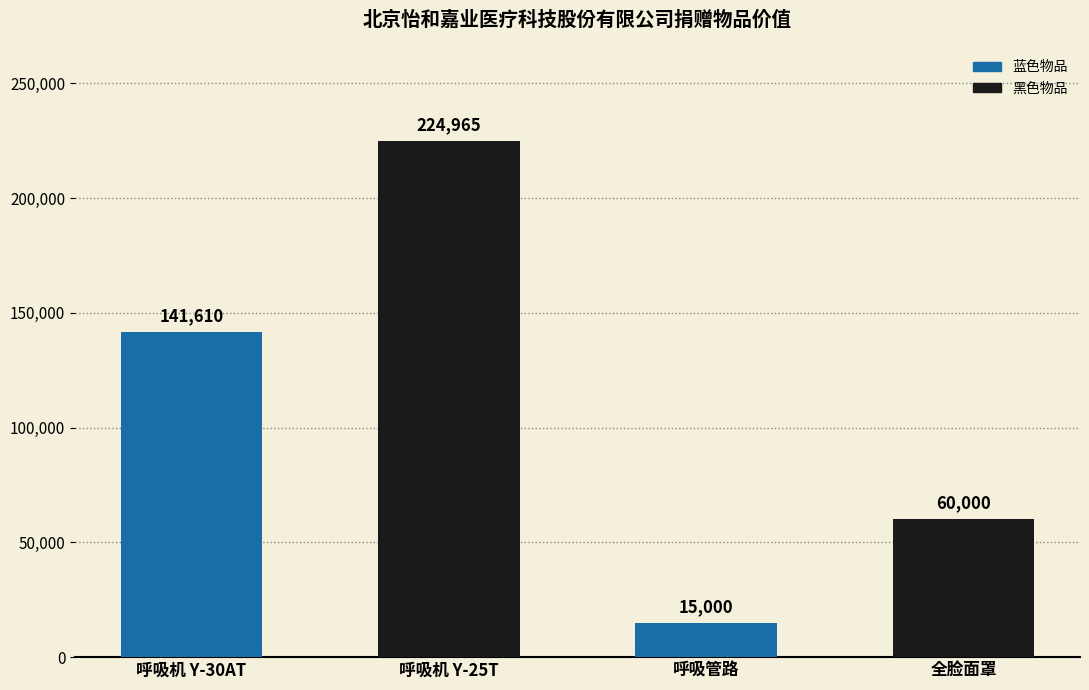

What is the change in value from 呼吸机 Y-30AT to 呼吸管路?

-126610